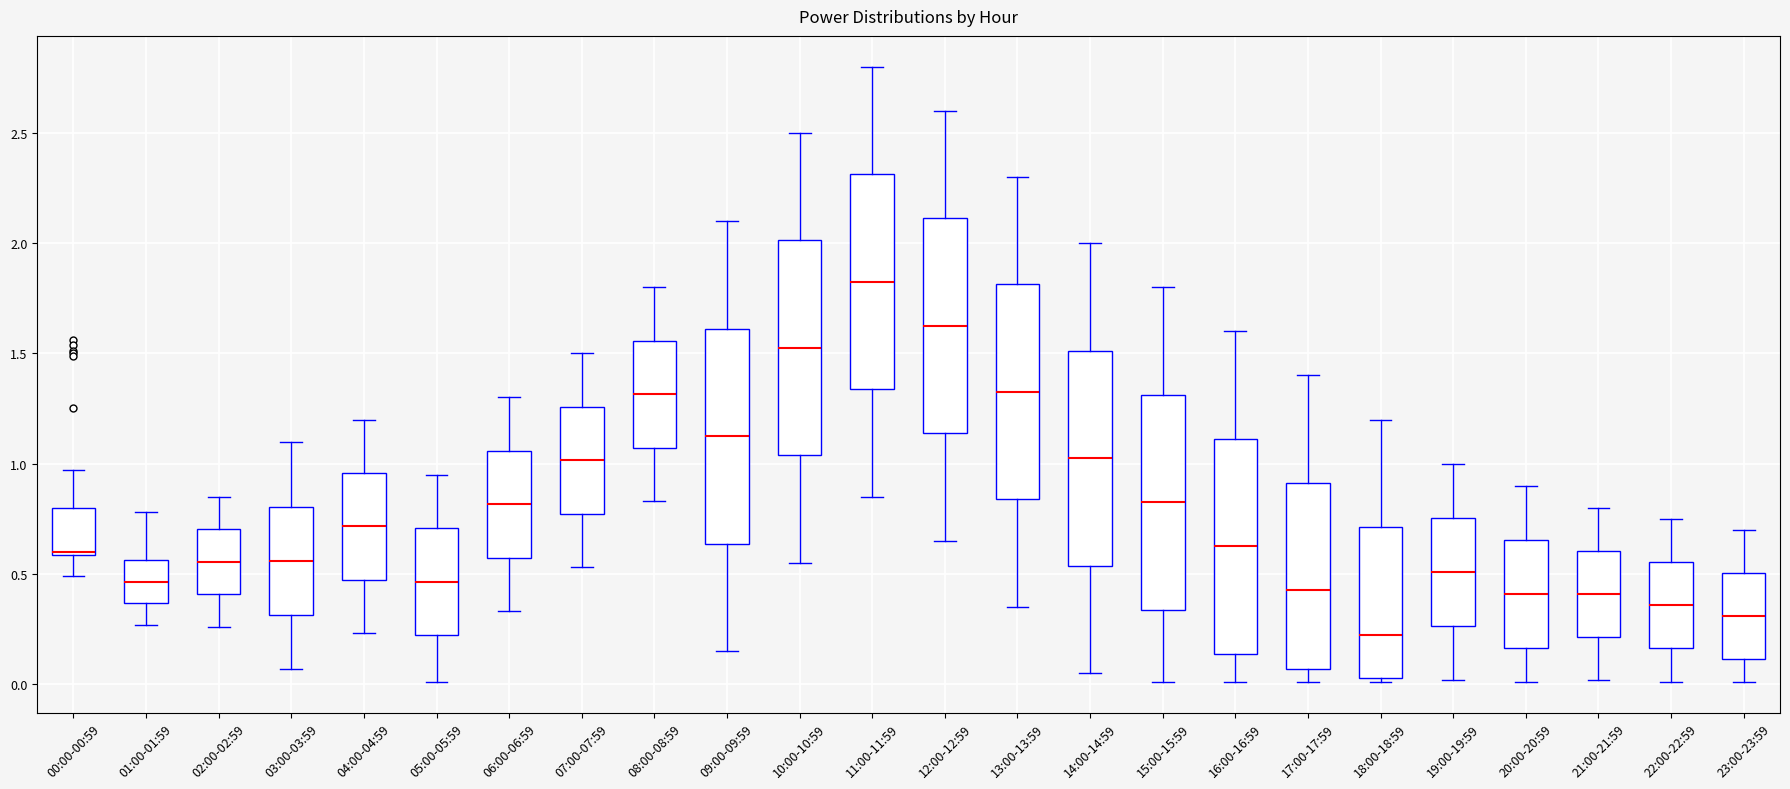

Reading left to right, read every box against the y-axis: the position of its median line, the range the box covers, and the ends of its whiskers. The values are not printed on the chart, so give them approximately, as read against the axis.

00:00-00:59: median 0.60, box 0.60 to 0.80, whiskers 0.50 to 0.95
01:00-01:59: median 0.45, box 0.35 to 0.55, whiskers 0.25 to 0.80
02:00-02:59: median 0.55, box 0.40 to 0.70, whiskers 0.25 to 0.85
03:00-03:59: median 0.55, box 0.30 to 0.80, whiskers 0.05 to 1.10
04:00-04:59: median 0.70, box 0.45 to 0.95, whiskers 0.25 to 1.20
05:00-05:59: median 0.45, box 0.20 to 0.70, whiskers 0.00 to 0.95
06:00-06:59: median 0.80, box 0.55 to 1.05, whiskers 0.35 to 1.30
07:00-07:59: median 1.00, box 0.75 to 1.25, whiskers 0.55 to 1.50
08:00-08:59: median 1.30, box 1.05 to 1.55, whiskers 0.85 to 1.80
09:00-09:59: median 1.15, box 0.65 to 1.60, whiskers 0.15 to 2.10
10:00-10:59: median 1.55, box 1.05 to 2.00, whiskers 0.55 to 2.50
11:00-11:59: median 1.85, box 1.35 to 2.30, whiskers 0.85 to 2.80
12:00-12:59: median 1.65, box 1.15 to 2.10, whiskers 0.65 to 2.60
13:00-13:59: median 1.35, box 0.85 to 1.80, whiskers 0.35 to 2.30
14:00-14:59: median 1.05, box 0.55 to 1.50, whiskers 0.05 to 2.00
15:00-15:59: median 0.85, box 0.35 to 1.30, whiskers 0.00 to 1.80
16:00-16:59: median 0.65, box 0.15 to 1.10, whiskers 0.00 to 1.60
17:00-17:59: median 0.45, box 0.05 to 0.90, whiskers 0.00 to 1.40
18:00-18:59: median 0.25, box 0.05 to 0.70, whiskers 0.00 to 1.20
19:00-19:59: median 0.50, box 0.25 to 0.75, whiskers 0.00 to 1.00
20:00-20:59: median 0.40, box 0.15 to 0.65, whiskers 0.00 to 0.90
21:00-21:59: median 0.40, box 0.20 to 0.60, whiskers 0.00 to 0.80
22:00-22:59: median 0.35, box 0.15 to 0.55, whiskers 0.00 to 0.75
23:00-23:59: median 0.30, box 0.10 to 0.50, whiskers 0.00 to 0.70